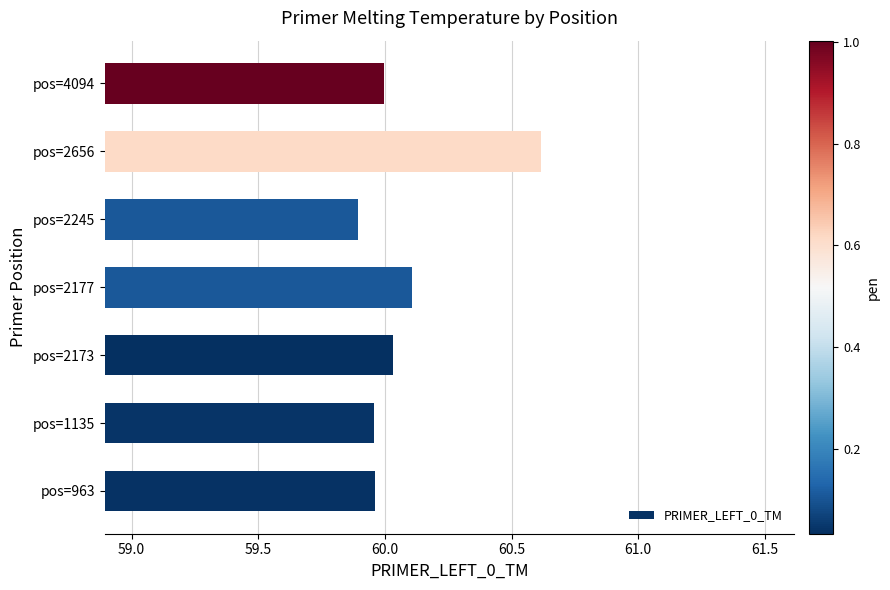

What is the change in value from pos=1135 to pos=2177?

+0.1